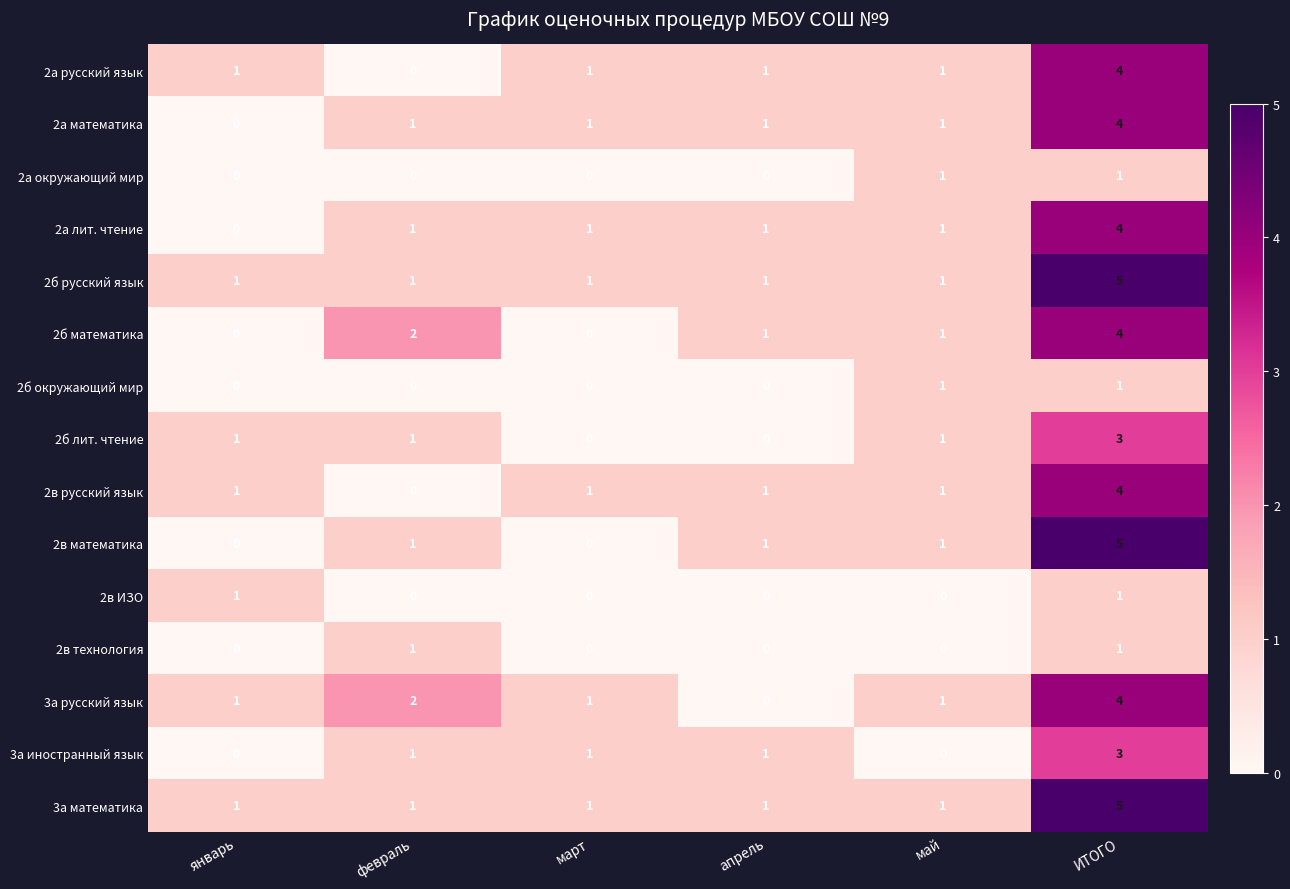

Which series has the widest spread of values?

2в математика